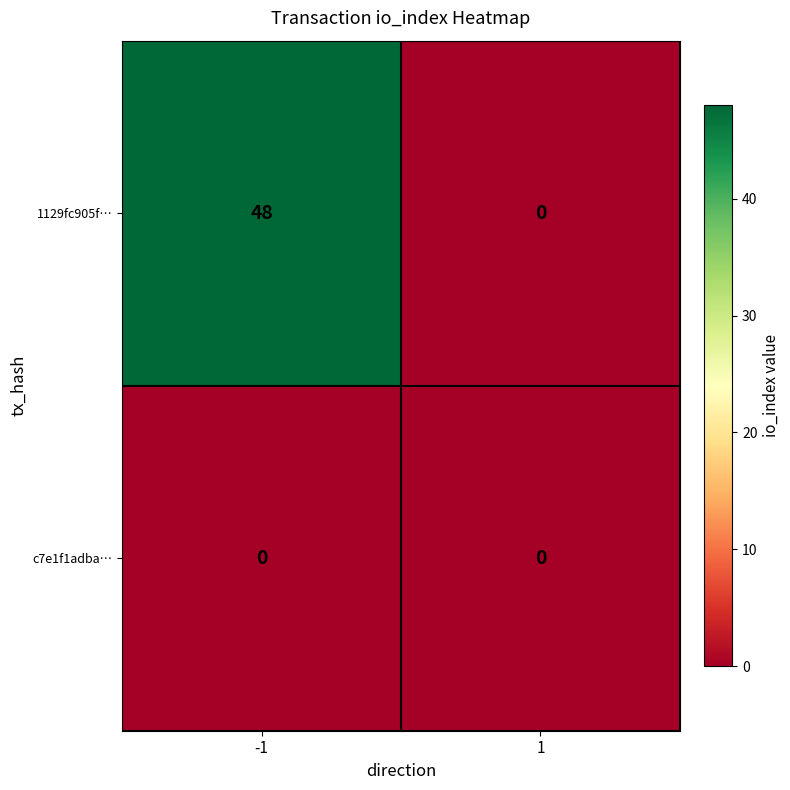

Which series has the largest total across all categories?

1129fc905f…